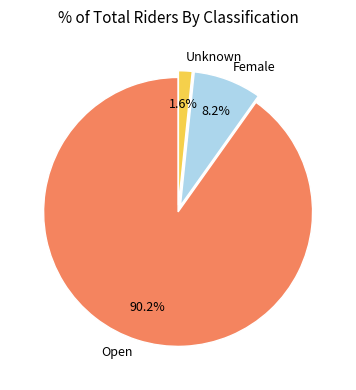

Which category has the smallest portion of the pie?

Unknown